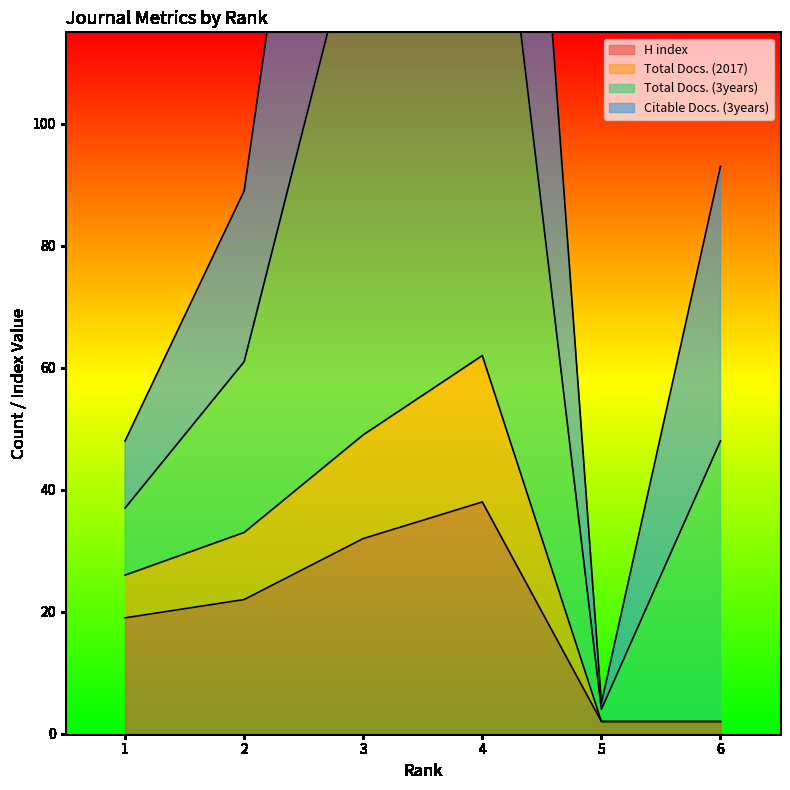

How many Total Docs. (2017) values are between 2 and 49?

5